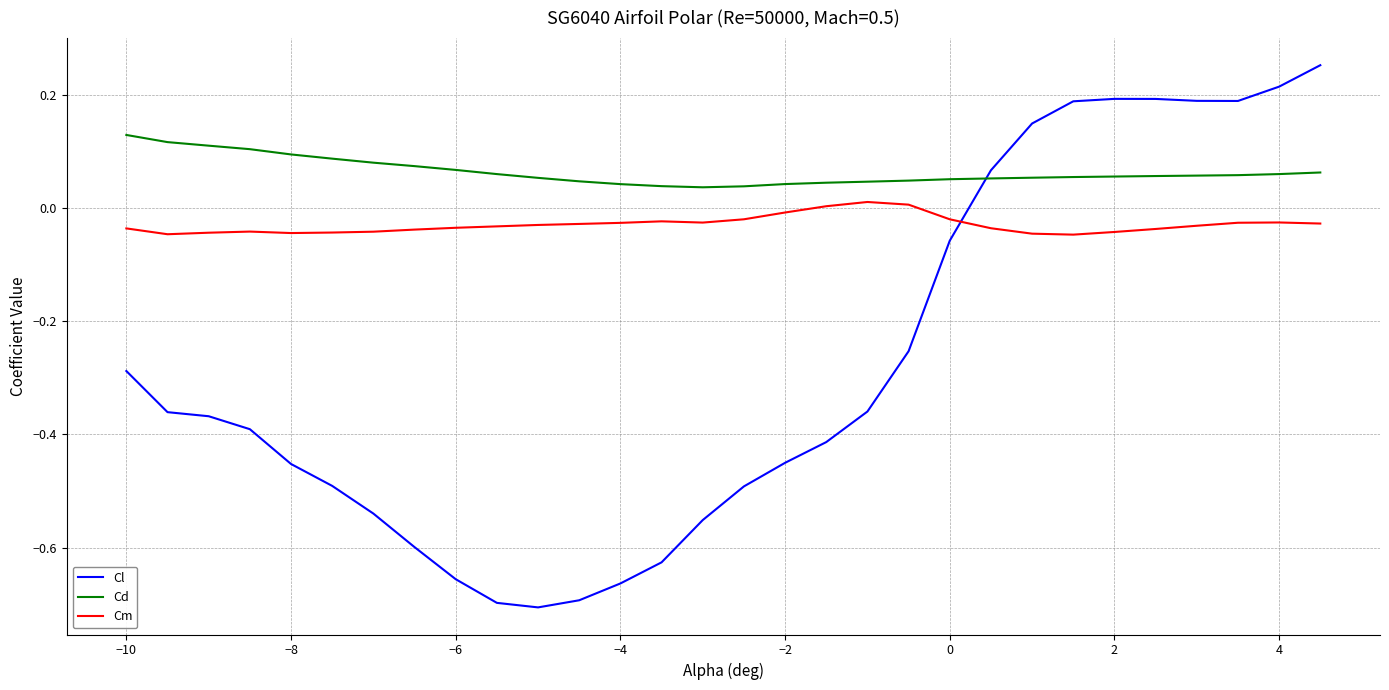

Rank the series by their average value, from lowest to highest.

Cl, Cm, Cd